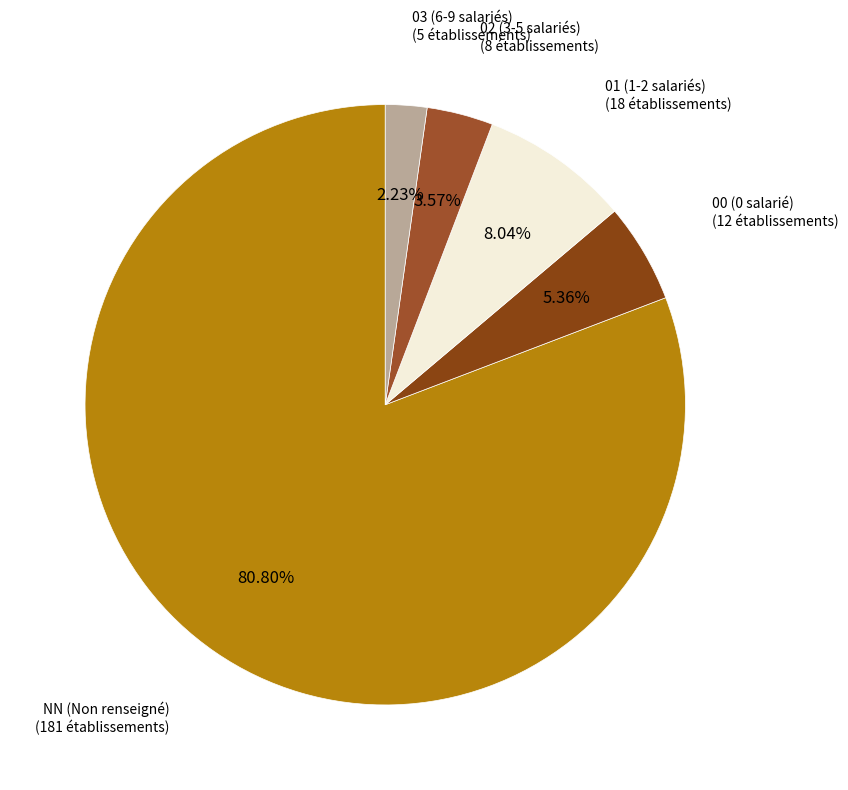

Is NN (Non renseigné) the majority of the pie?

Yes